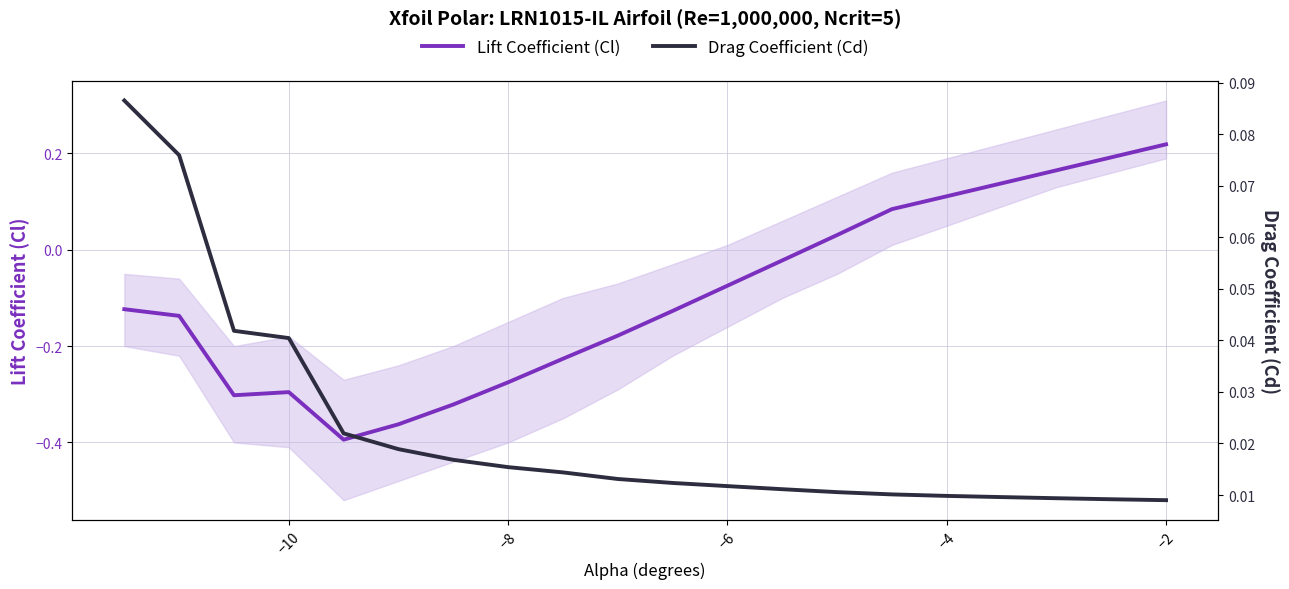

The value of Lift Coefficient (Cl) at −2 is 0.4. True or false?

False